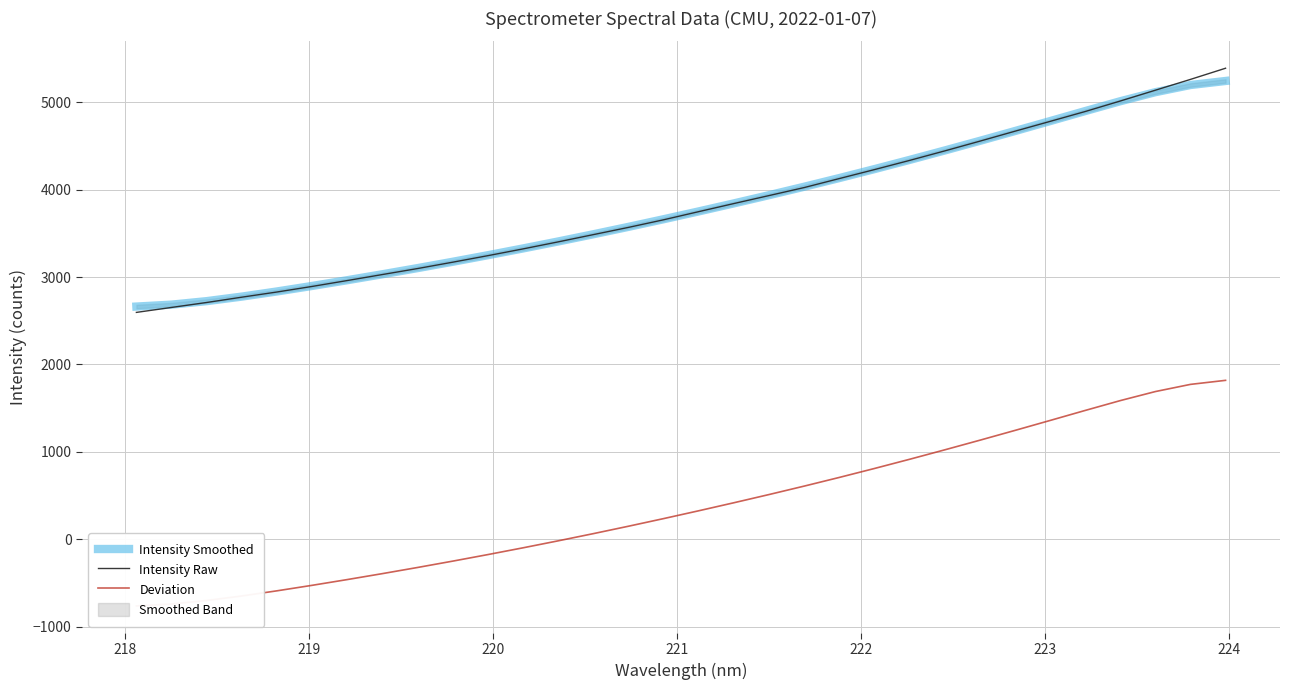

How many categories are shown in the chart?

32